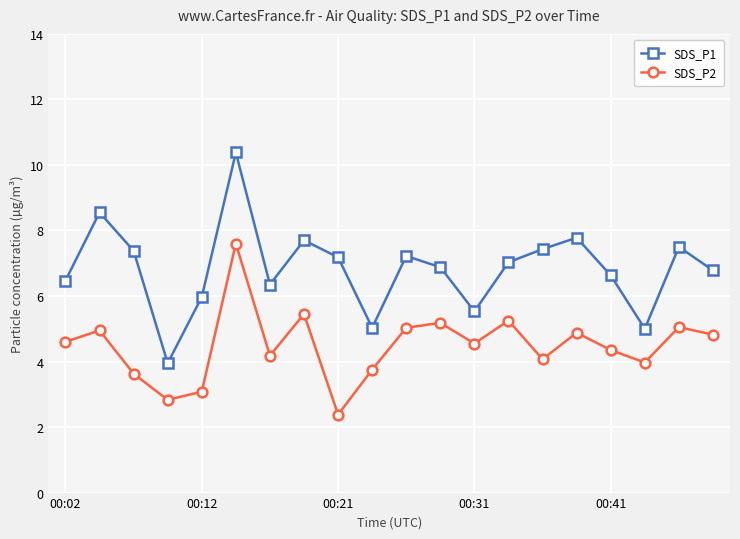

What is the value of the SDS_P1 point at the 5th from the left?

6.0